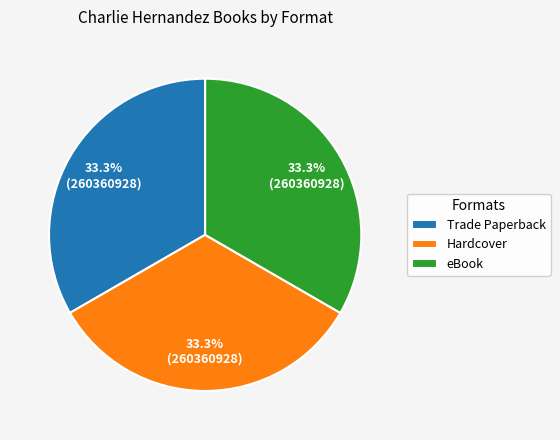

What is the total percentage of eBook and Hardcover?

66.7%